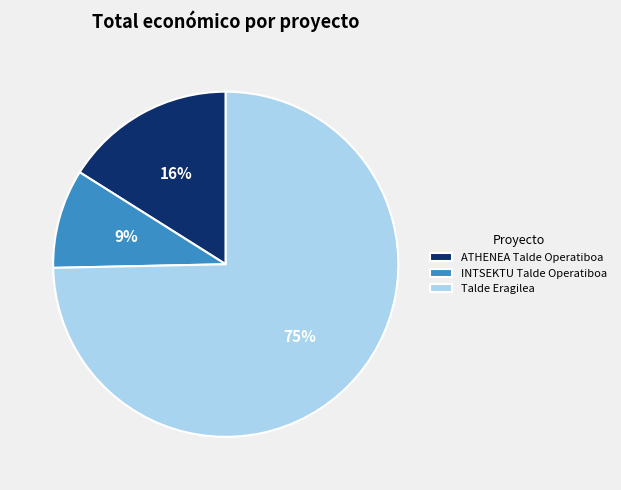

Do Talde Eragilea and INTSEKTU Talde Operatiboa together represent more than half of the pie?

Yes